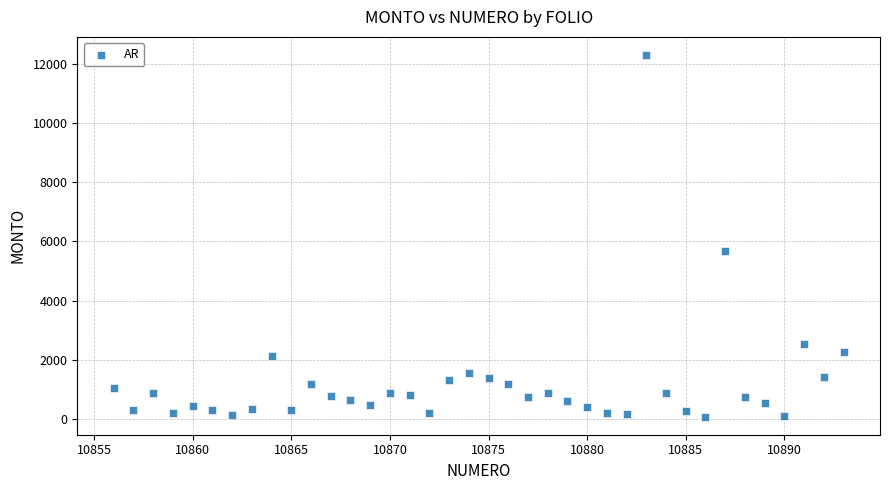

What Y value in the scatter plot is closest to 6186?

5657.4